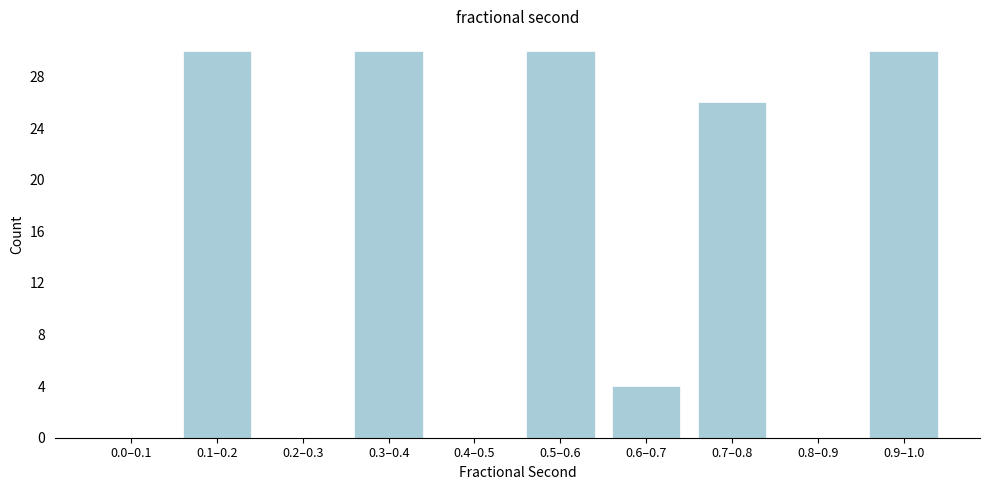

Reading right to left, transcribe all the data shown in this chart.

0.9–1.0=30	0.8–0.9=0	0.7–0.8=26	0.6–0.7=4	0.5–0.6=30	0.4–0.5=0	0.3–0.4=30	0.2–0.3=0	0.1–0.2=30	0.0–0.1=0